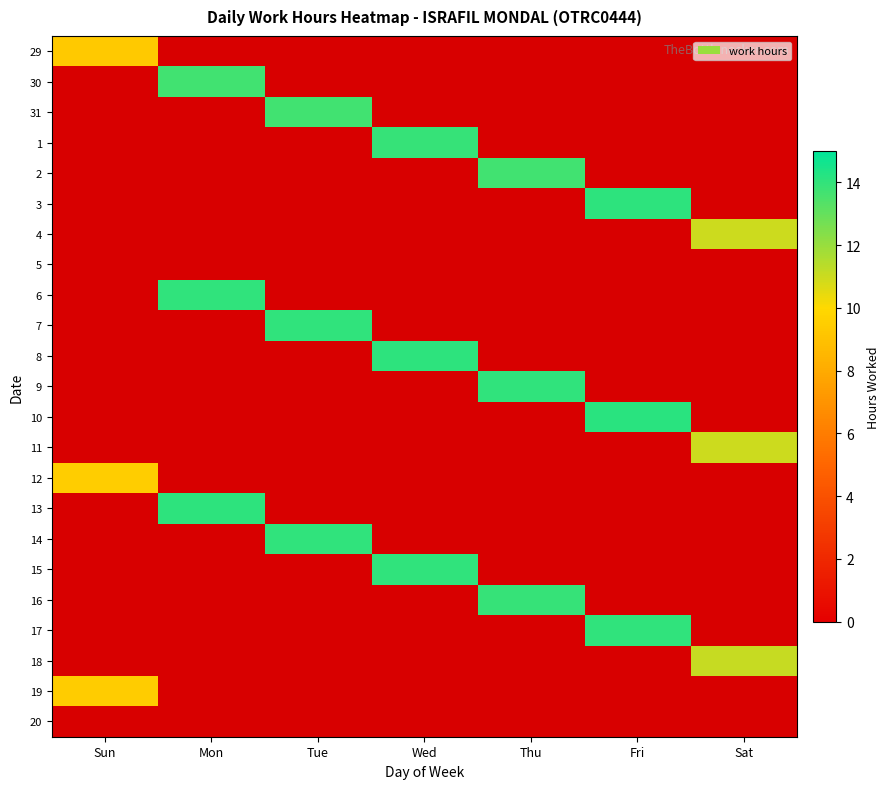

At how many categories does at least one series exceed 5?

7